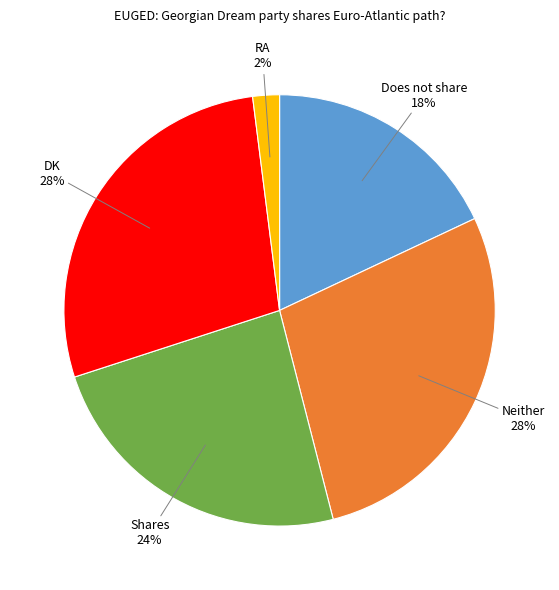

Is there a majority slice in this chart?

No